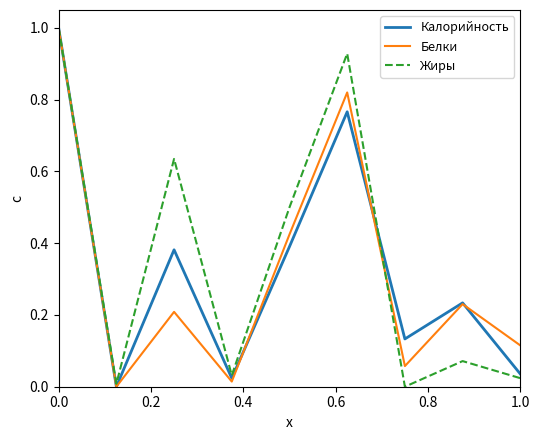

What is the highest value of the Калорийность series?

1.0